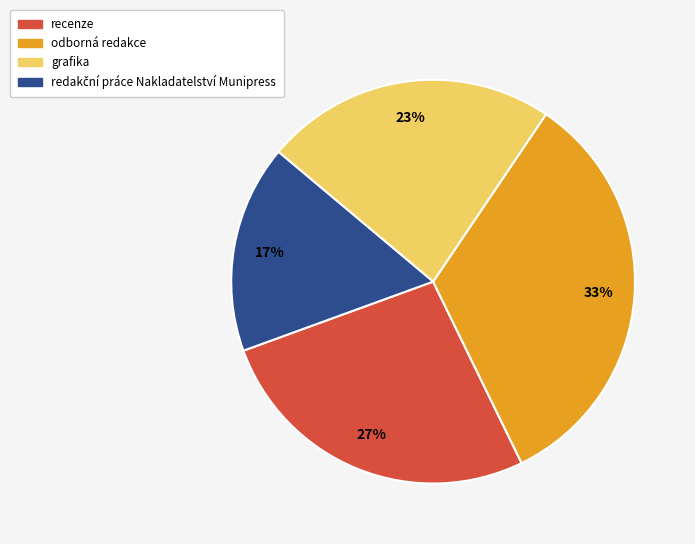

Does grafika represent more than half of the total?

No